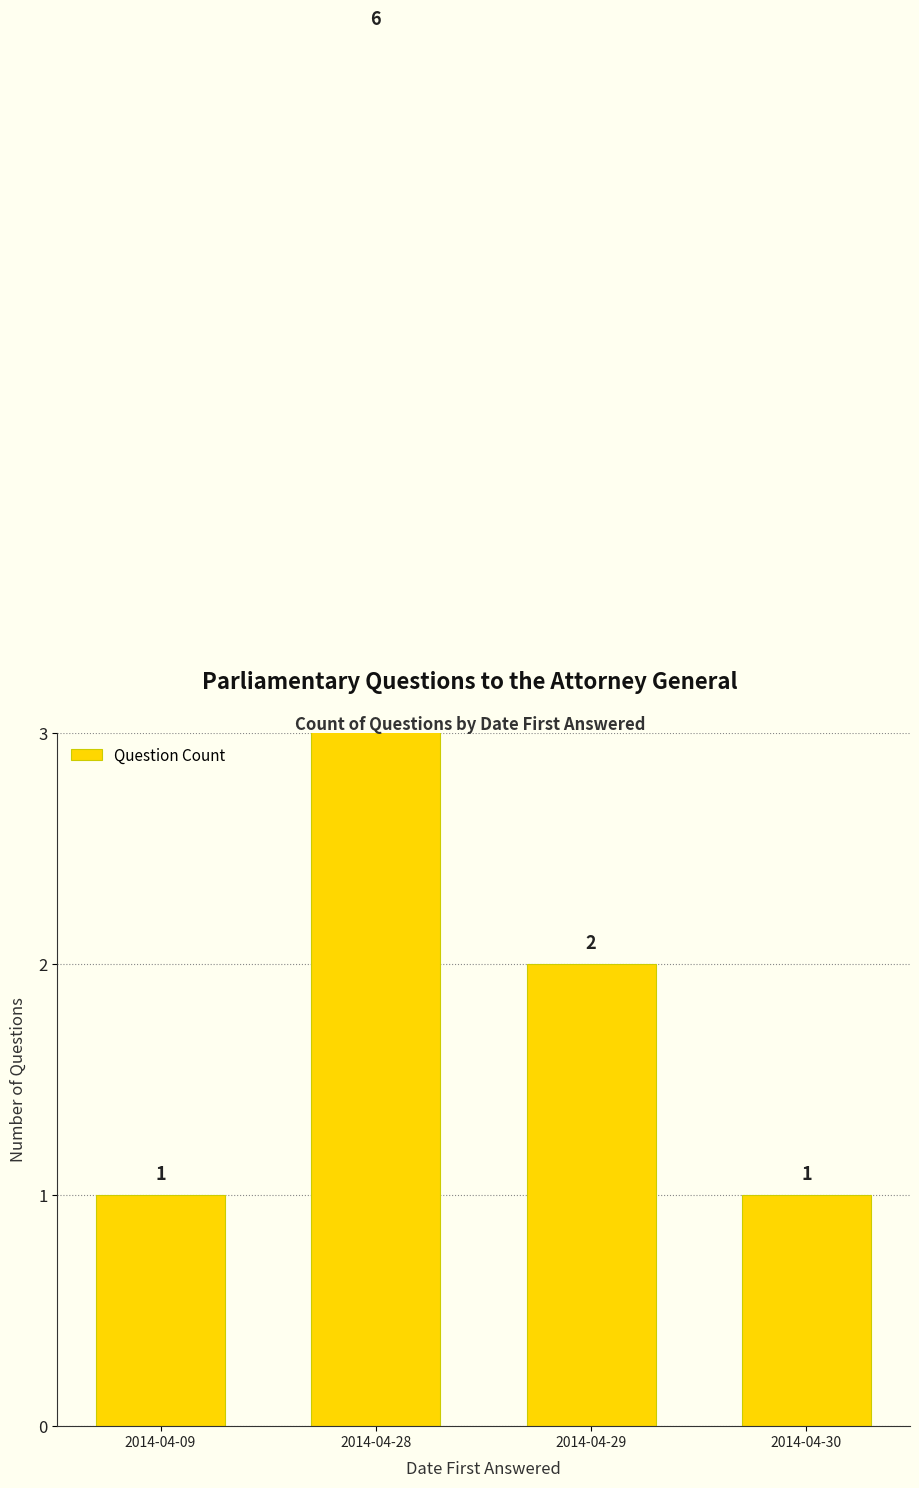

Reading left to right, list all the values displayed in this chart.

2014-04-09=1	2014-04-28=6	2014-04-29=2	2014-04-30=1